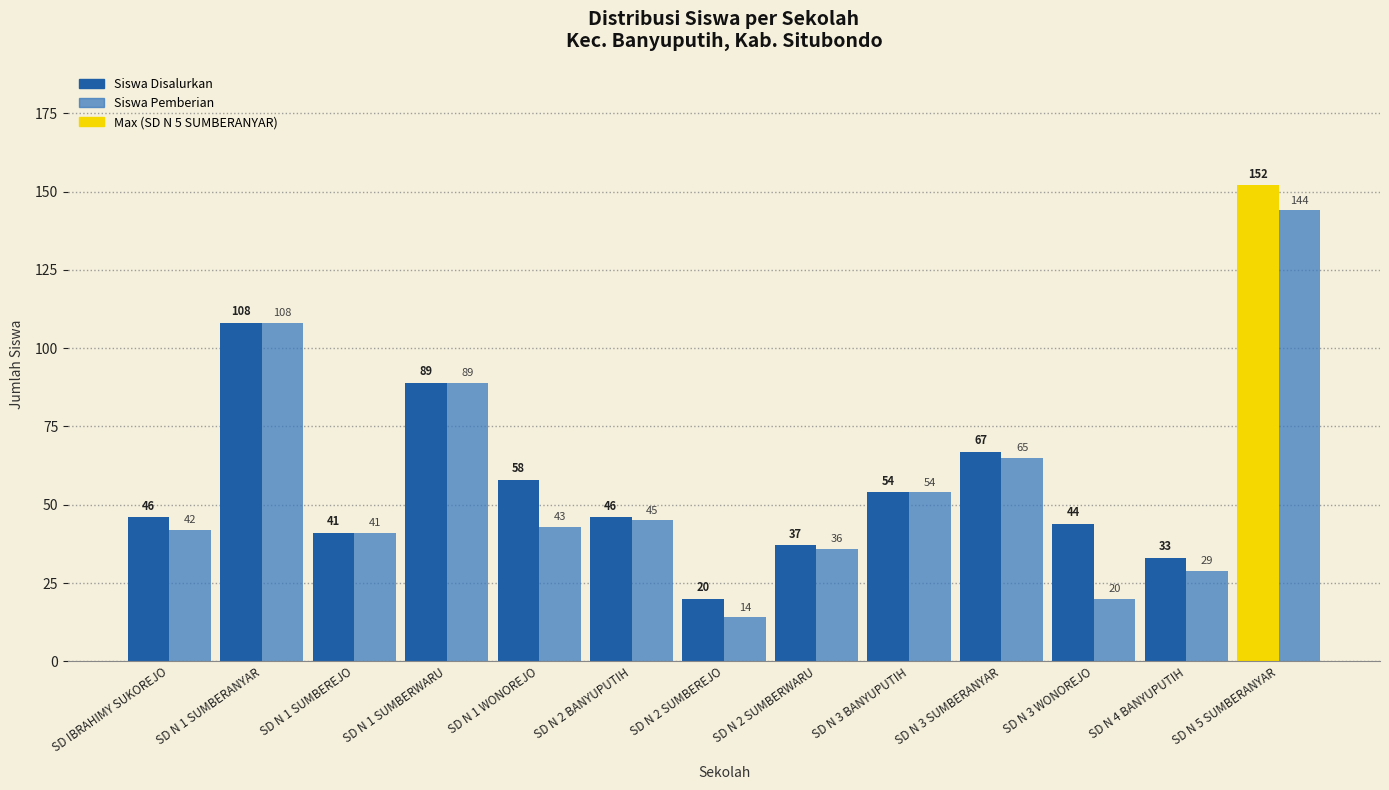

Read the Siswa Pemberian value at SD N 3 WONOREJO.

20